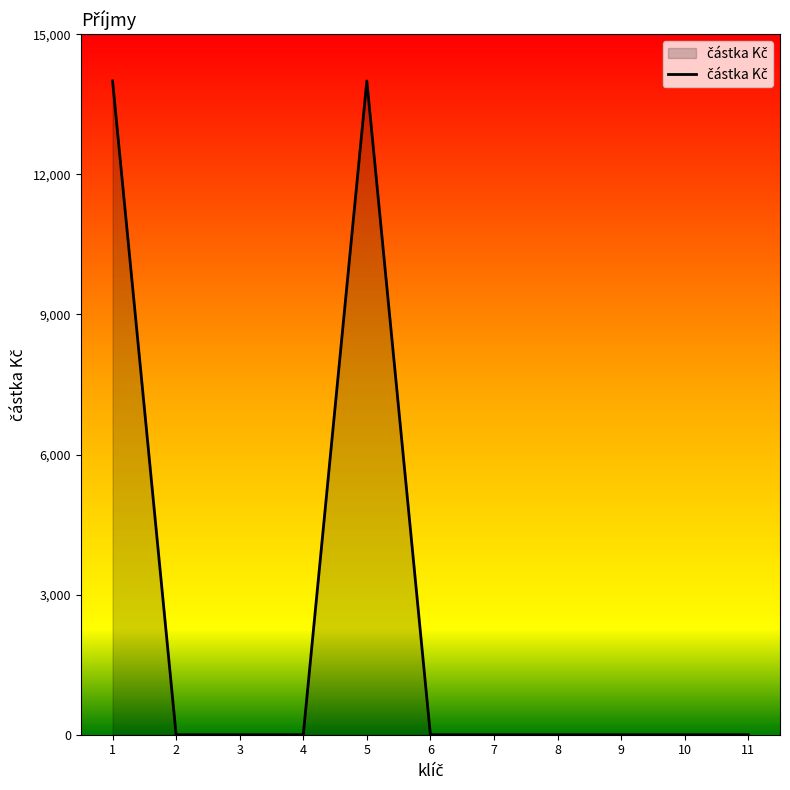

What is the maximum value shown in the chart?

14000